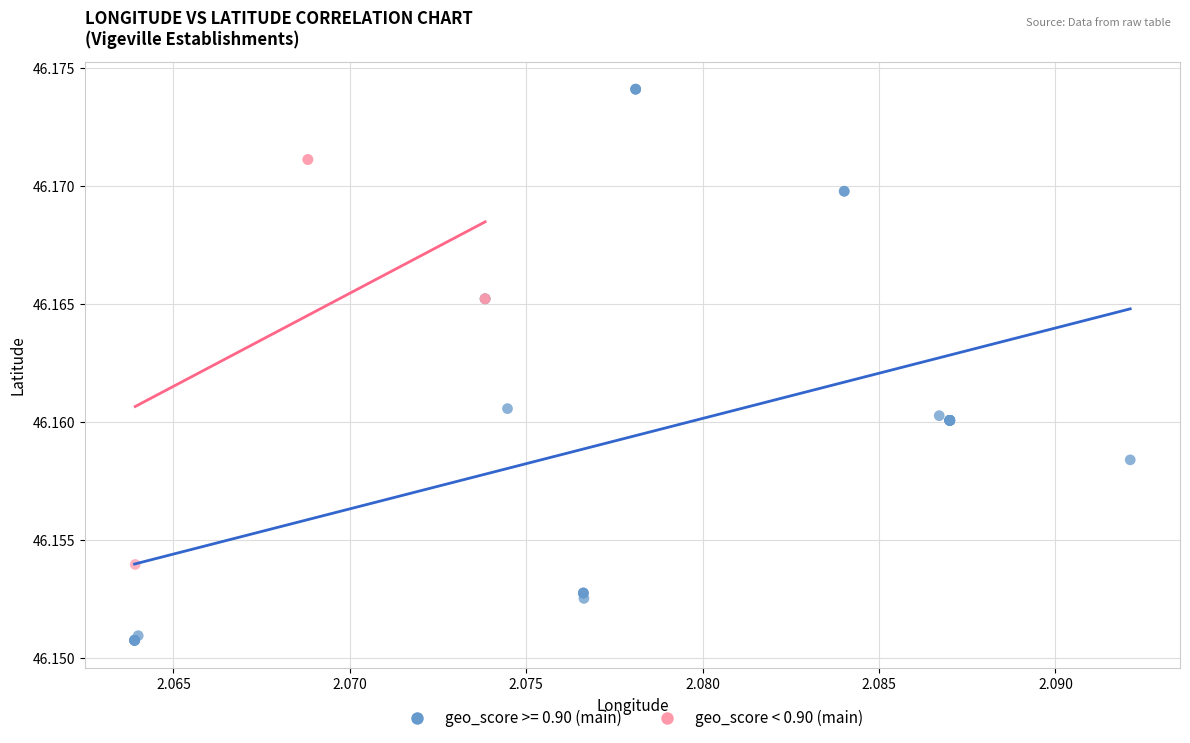

Which series has the largest Y range (max minus min)?

geo_score >= 0.90 (main)